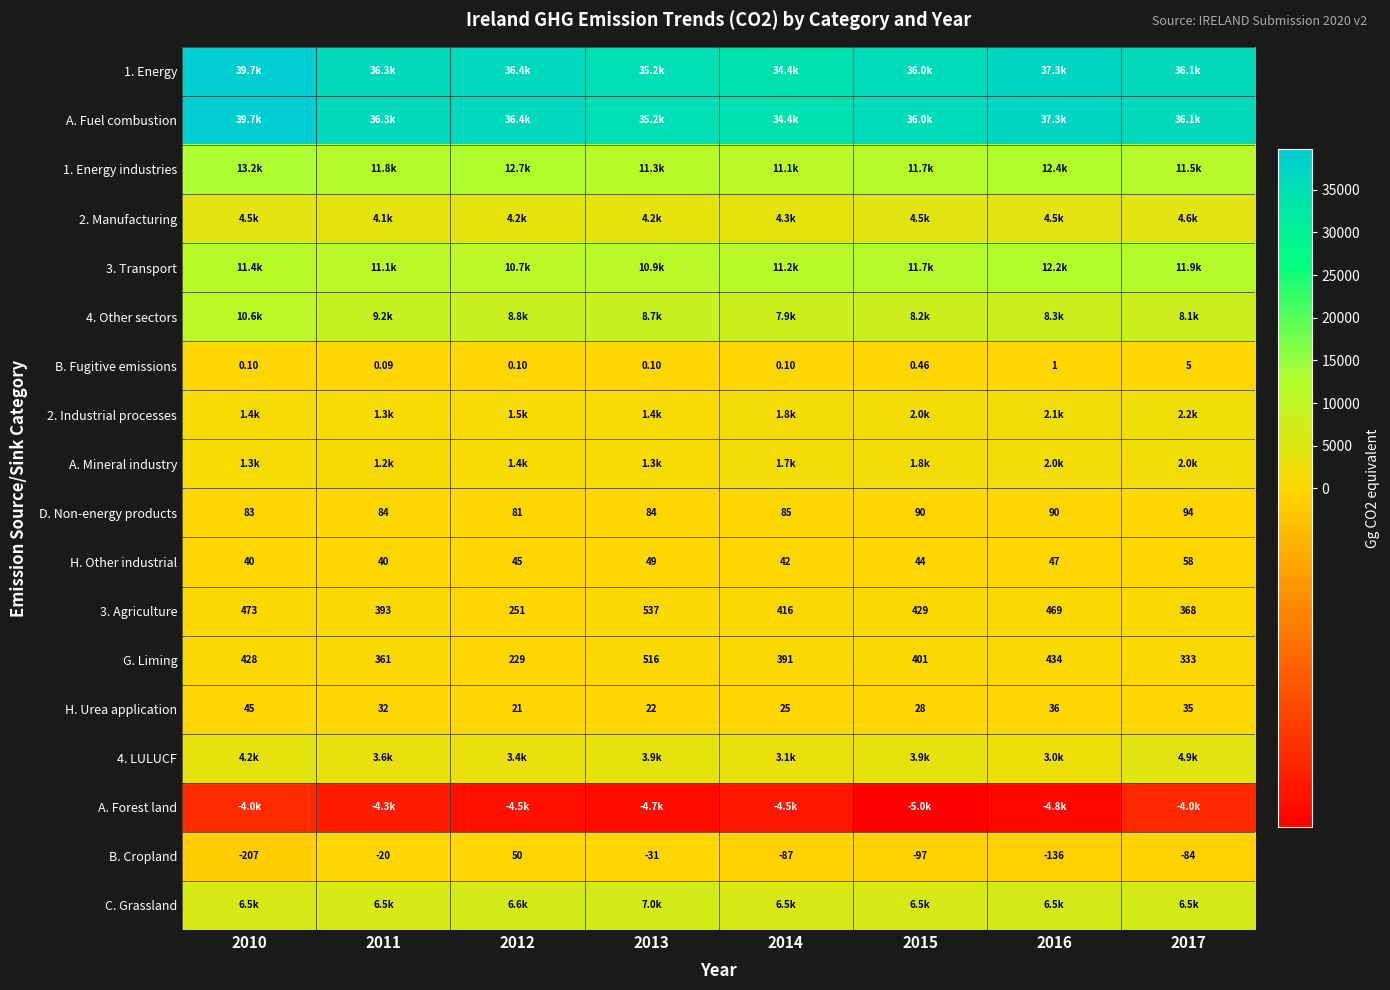

Is the value of 3. Agriculture at 2015 greater than the value of H. Urea application at 2016?

Yes